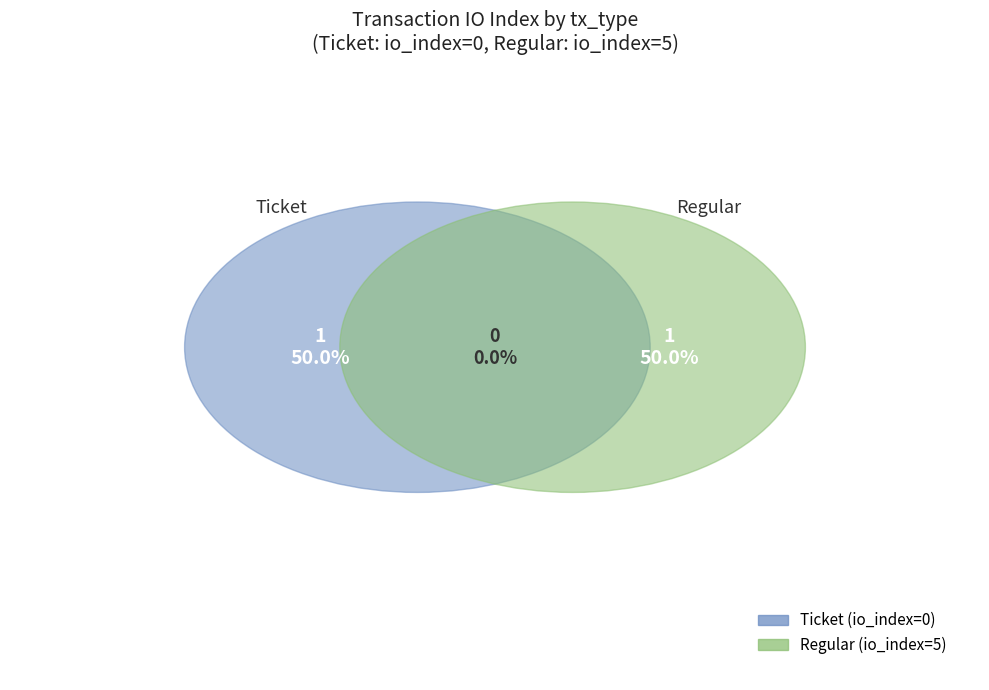

To the nearest percent, what is the combined percentage of Ticket and Regular?

100%